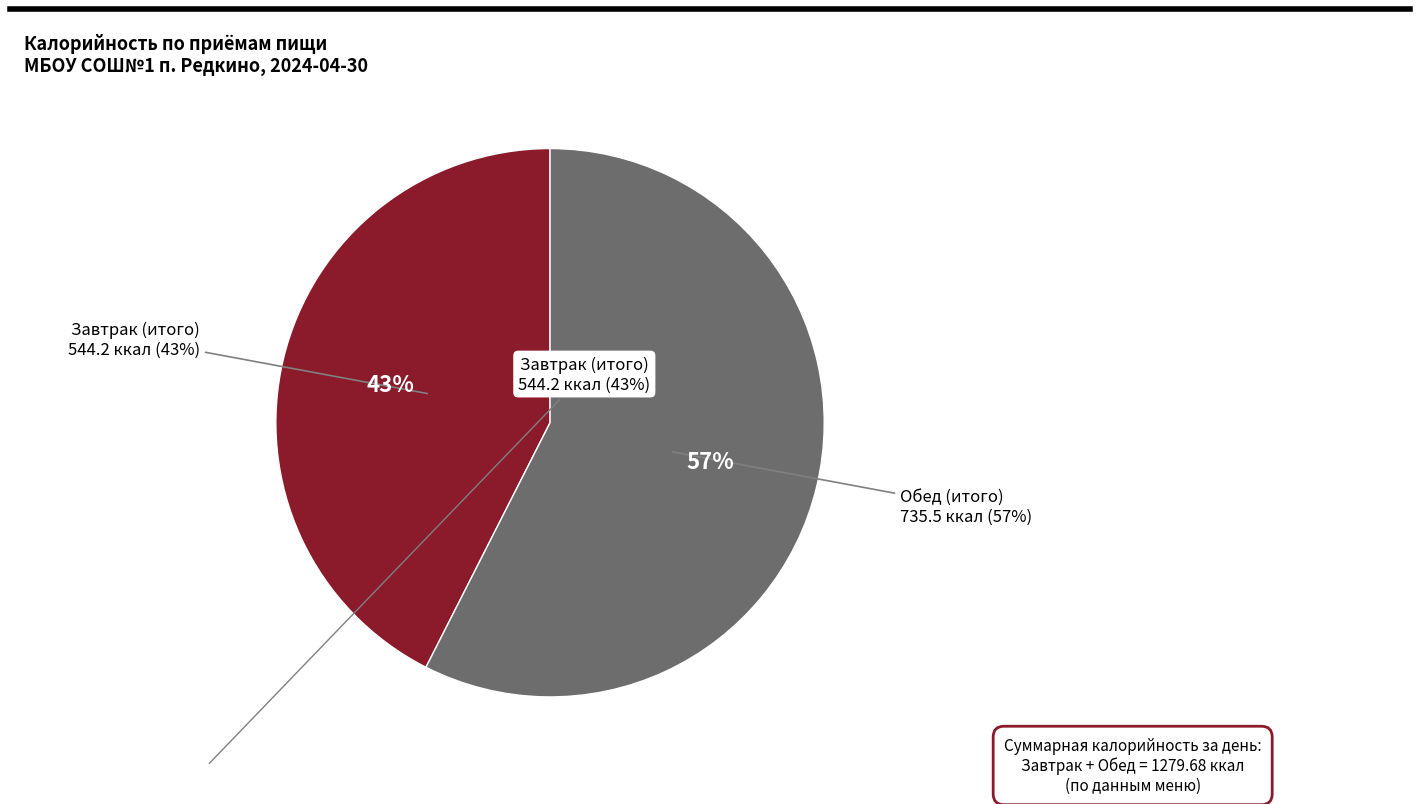

Rank the categories by value from highest to lowest.

Обед (итого), Завтрак (итого)